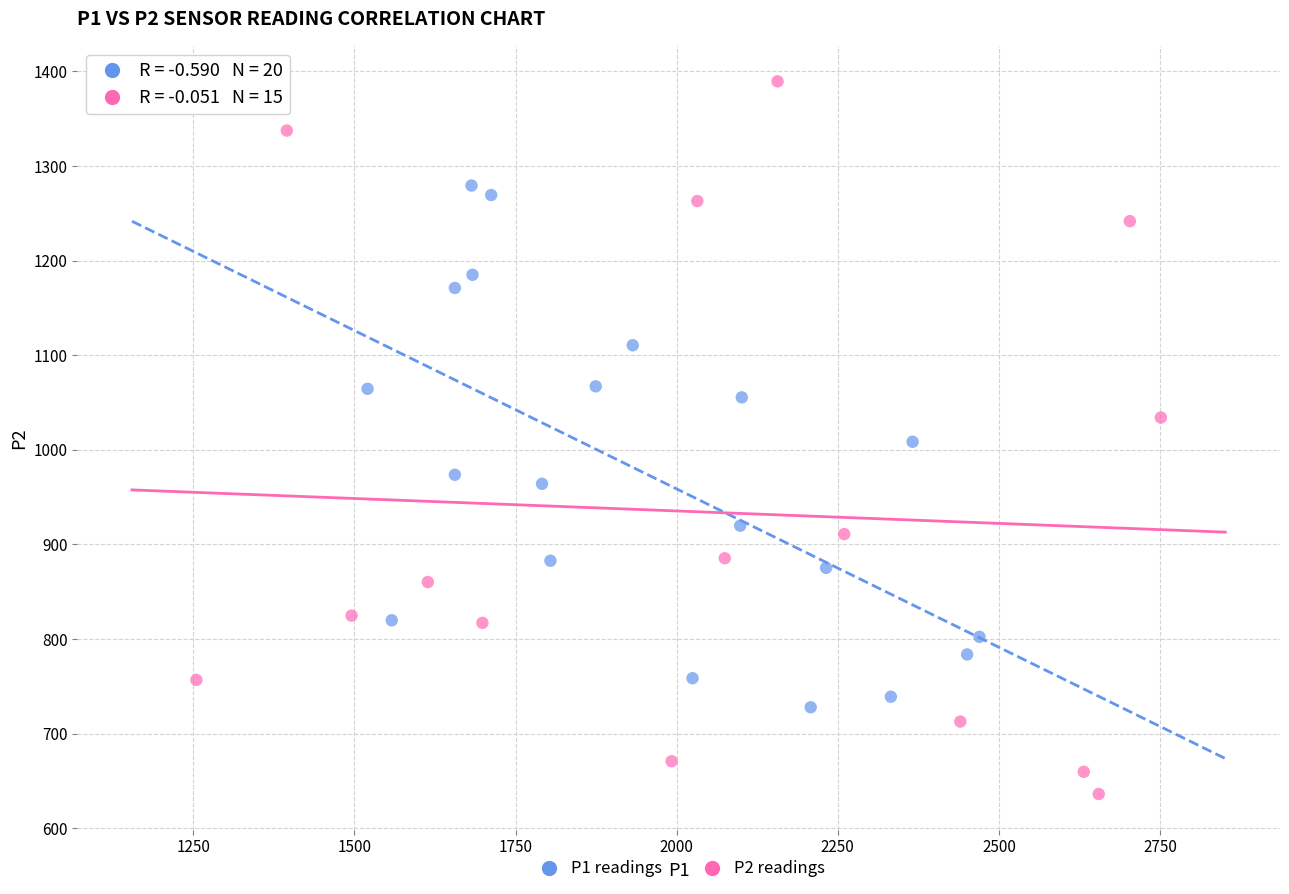

Which series contains the highest Y value?

P2 readings